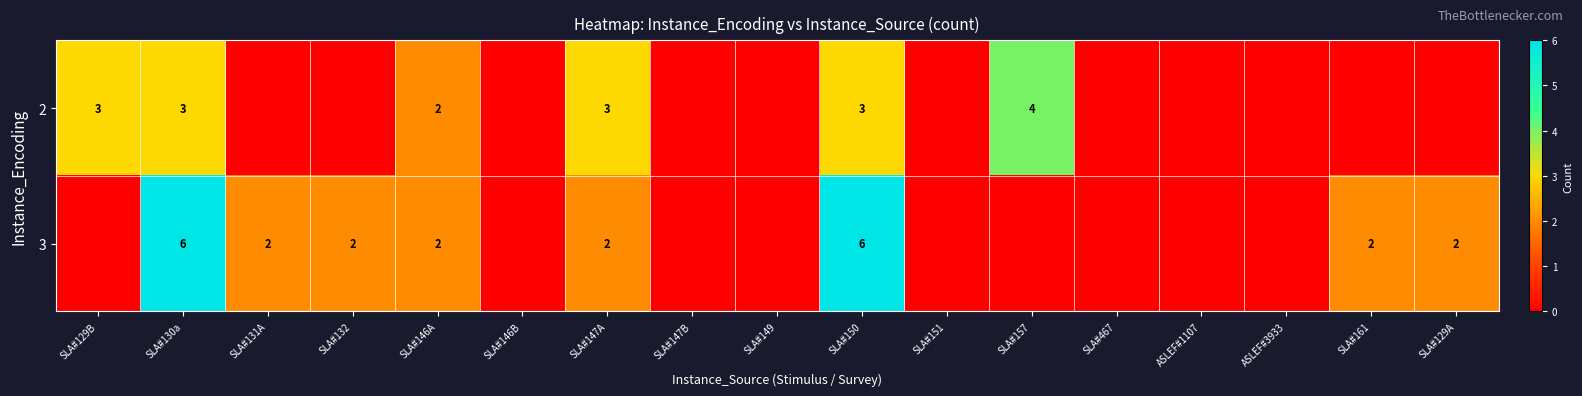

How many series are shown in this chart?

2